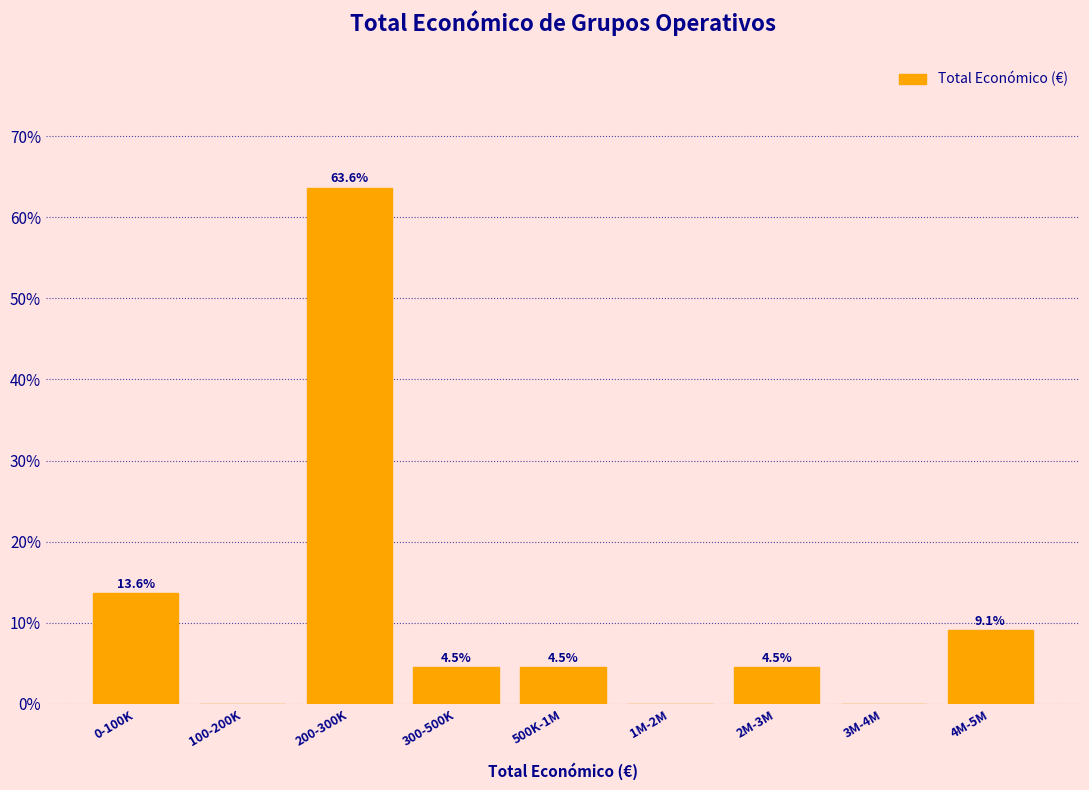

Reading left to right, extract all data points from this chart.

0-100K=13.6	100-200K=0.0	200-300K=63.6	300-500K=4.5	500K-1M=4.5	1M-2M=0.0	2M-3M=4.5	3M-4M=0.0	4M-5M=9.1